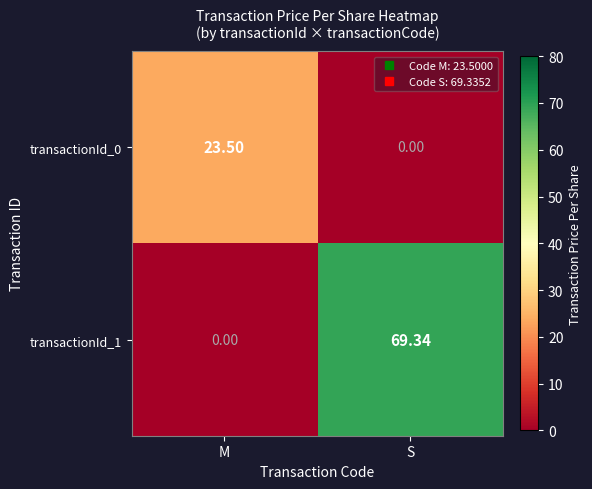

Which category has the lowest value in the transactionId_0 series?

S